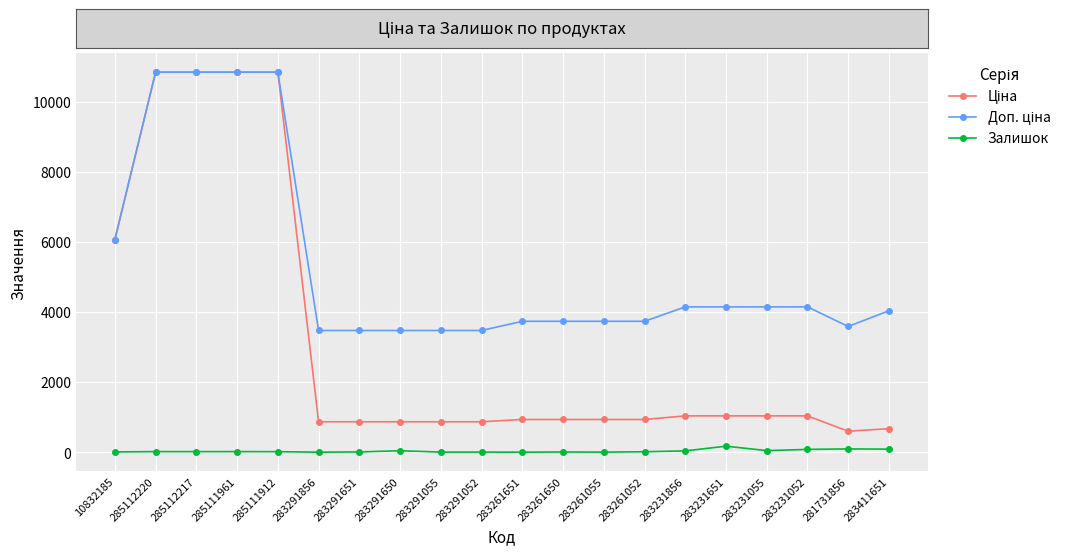

What is the sum of all Доп. ціна values?

105931.2